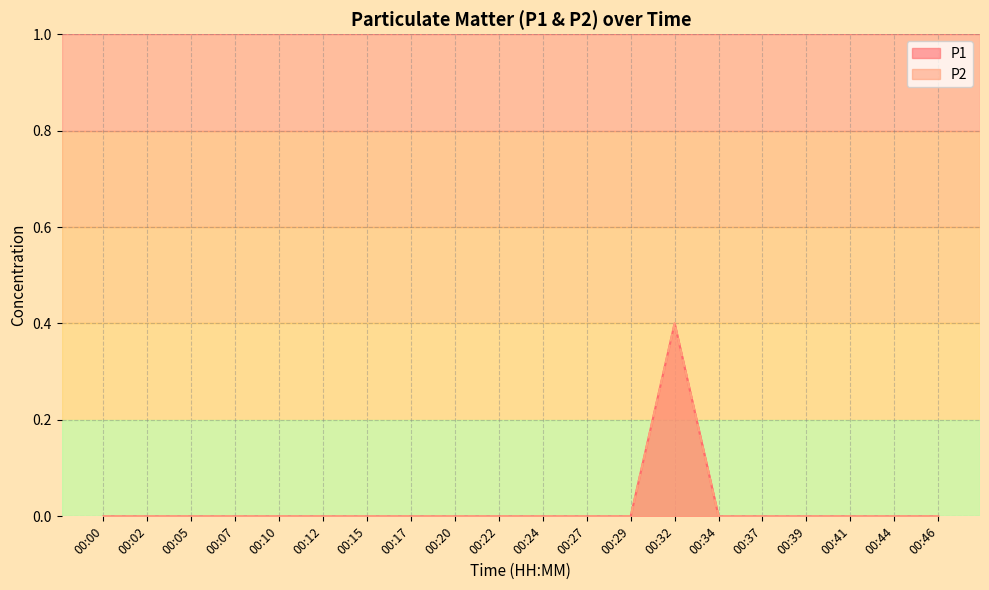

Does the chart display data point markers on the line(s)?

No